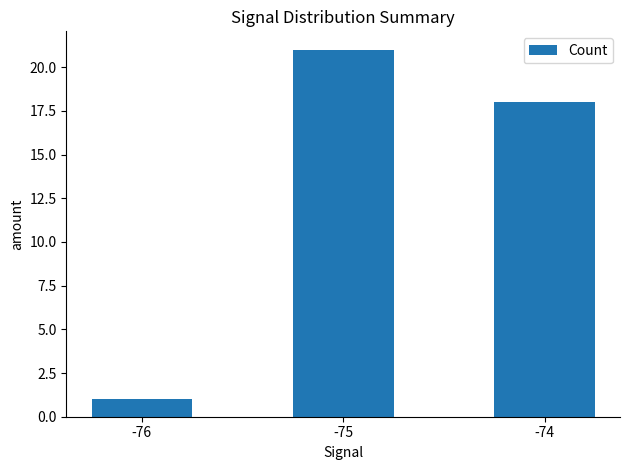

How many data points are less than 18?

1